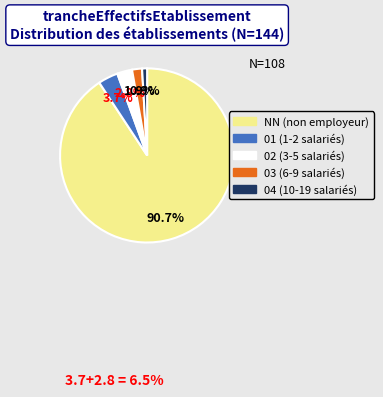

True or false: 01 accounts for 4% of the total.

True